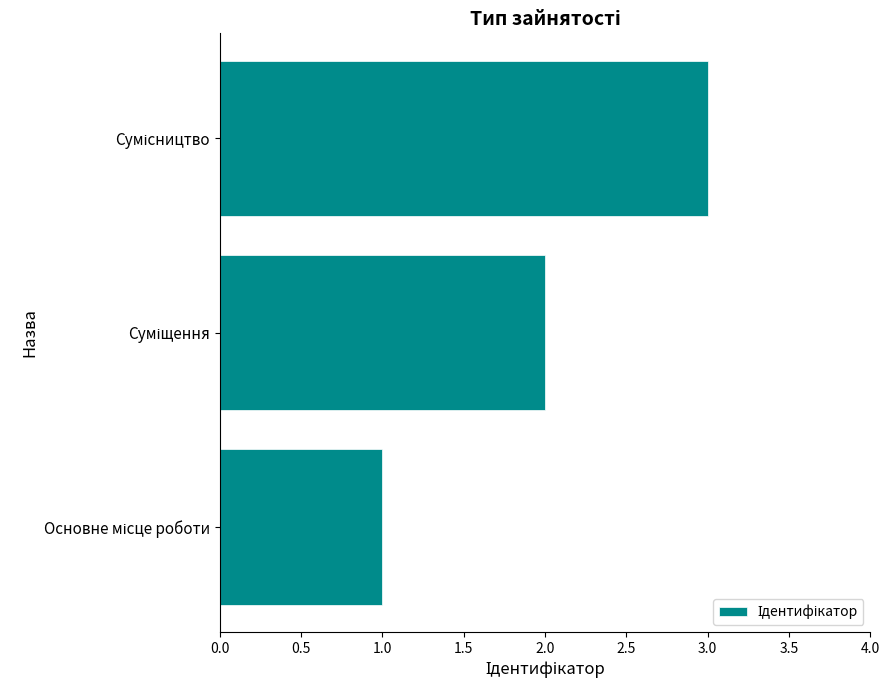

What is the sum of all values?

6